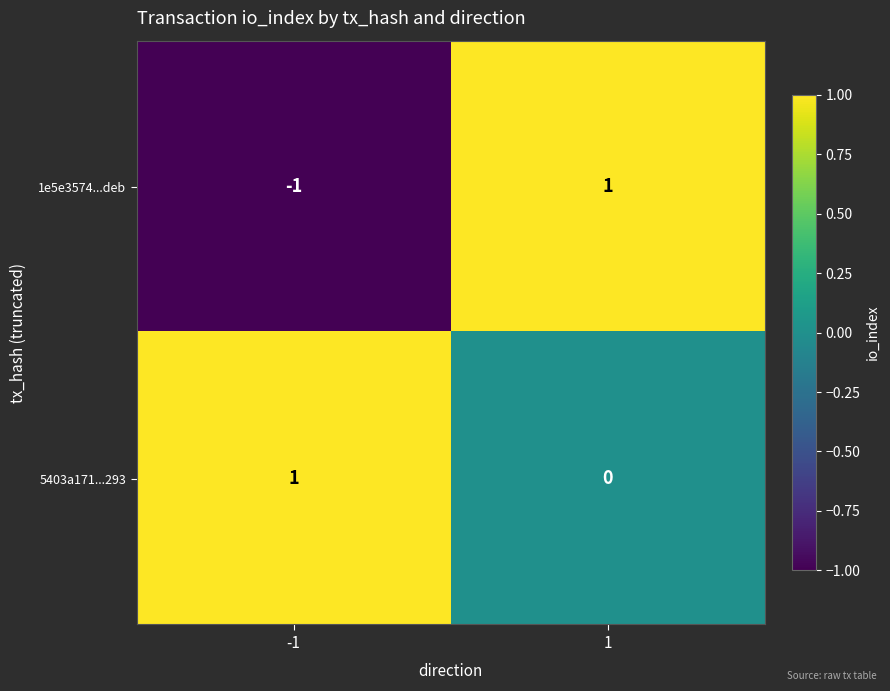

Rank the categories by 1e5e3574...deb value from highest to lowest.

1, -1